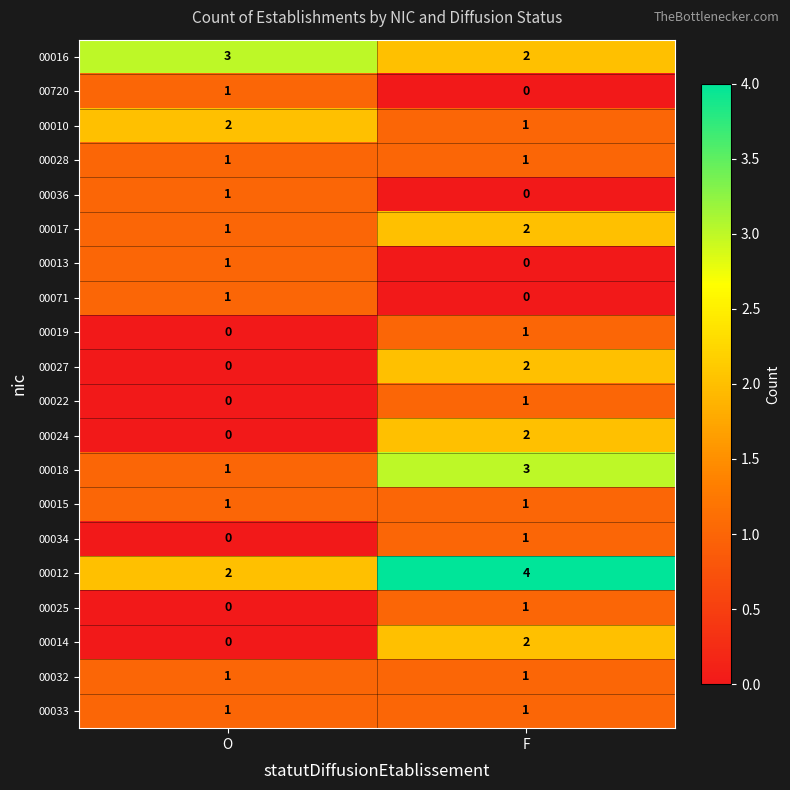

What is the maximum value shown in the chart?

4